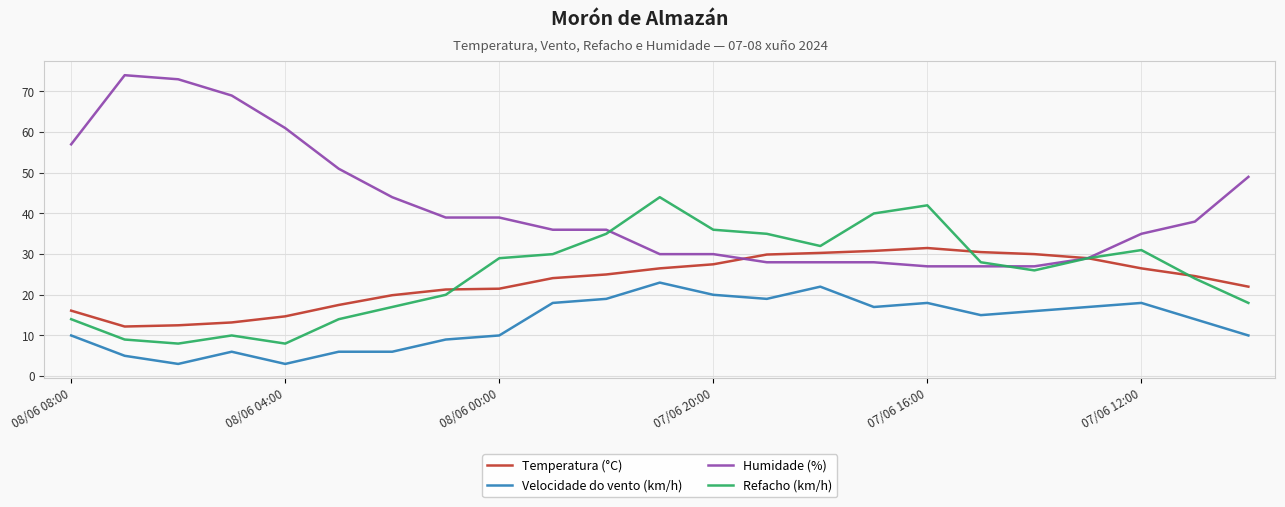

Which series has the largest total across all categories?

Humidade (%)